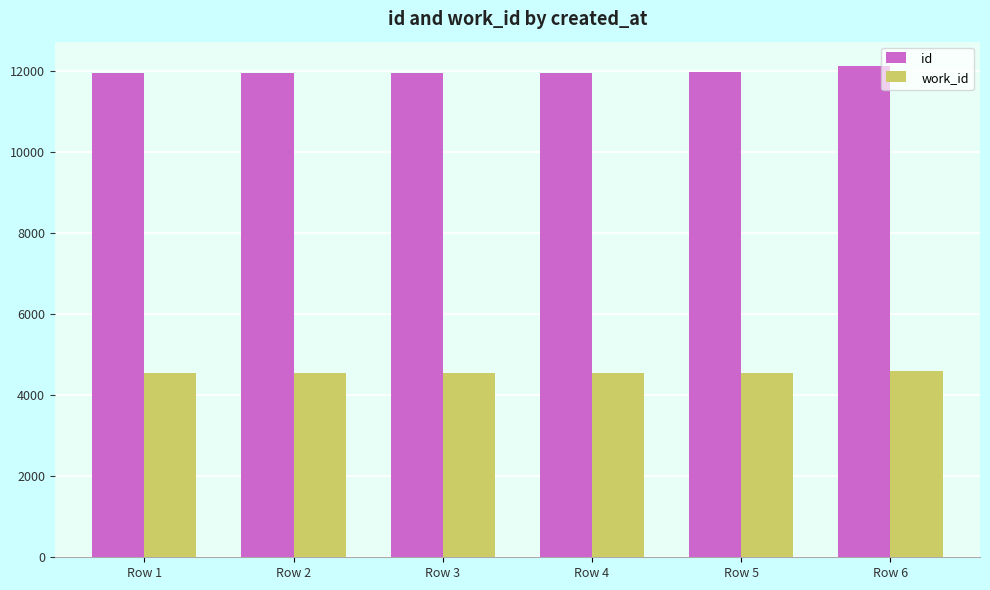

The work_id series shows 2326 at Row 4. True or false?

False